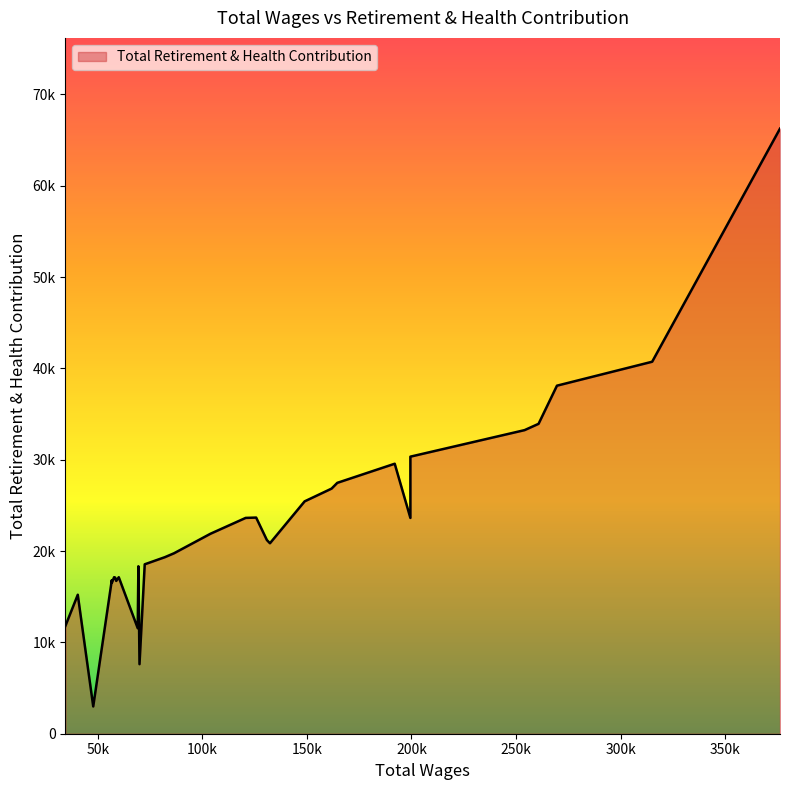

How many interior local peaks (higher than both neighbors) does the data have?

7